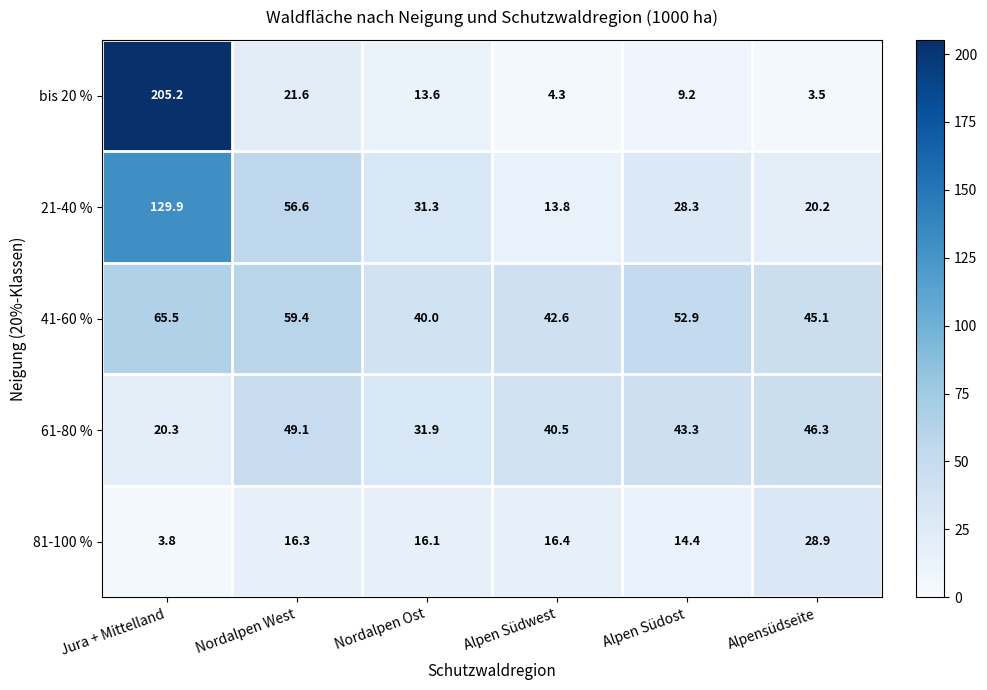

Which series changed the most between Nordalpen West and Alpensüdseite?

21-40 %